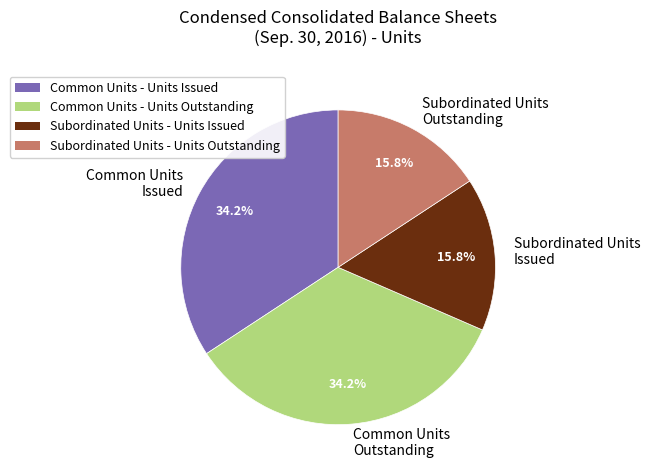

Combined, do Common Units Outstanding and Common Units Issued account for over 50%?

Yes